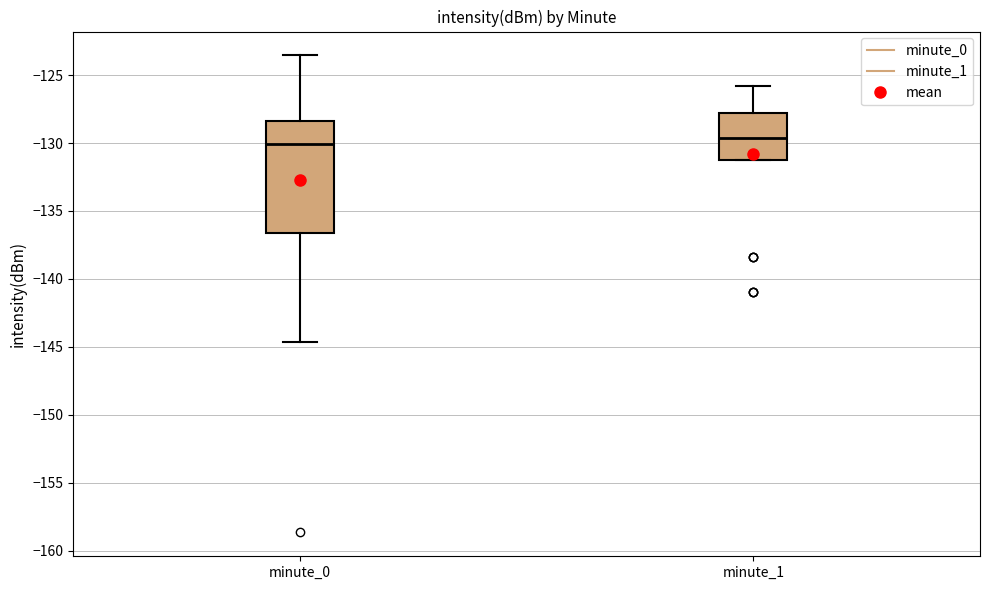

Reading left to right, transcribe this box plot: for each box, give where its median line is, the range the box spans, and where its two whiskers end, as read against the y-axis. The values are not printed on the chart, so give them approximately, as read against the axis.

minute_0: median -130.0, box -136.5 to -128.5, whiskers -144.5 to -123.5
minute_1: median -129.5, box -131.5 to -128.0, whiskers -131.5 to -126.0